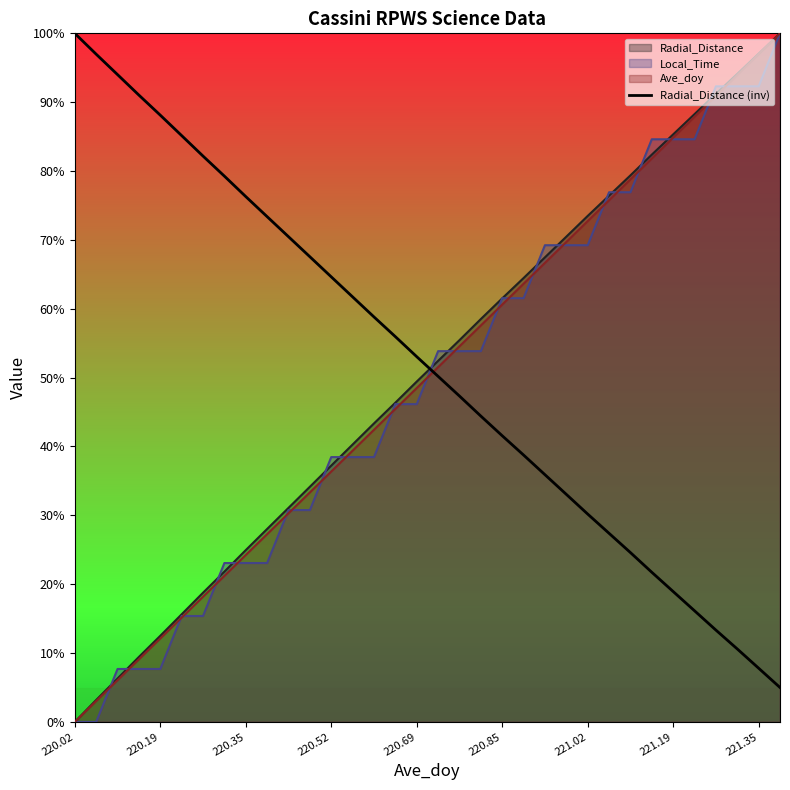

What is the average value?

0.5